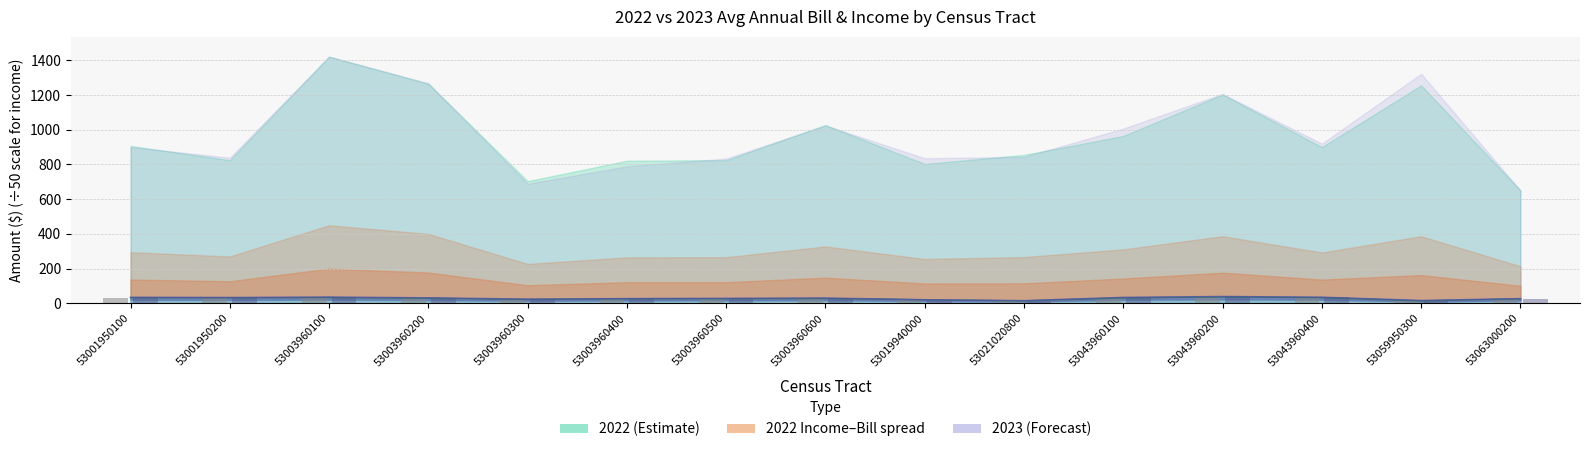

Where is 2023 Bill bar (÷50) nearest to the value 27?

53003960400